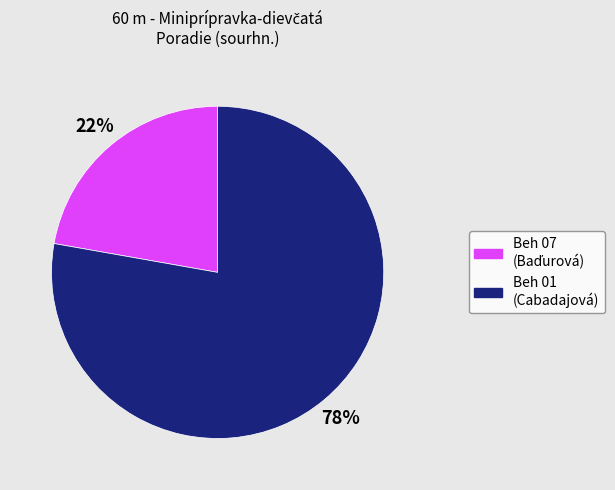

Count the number of slices in the pie.

2